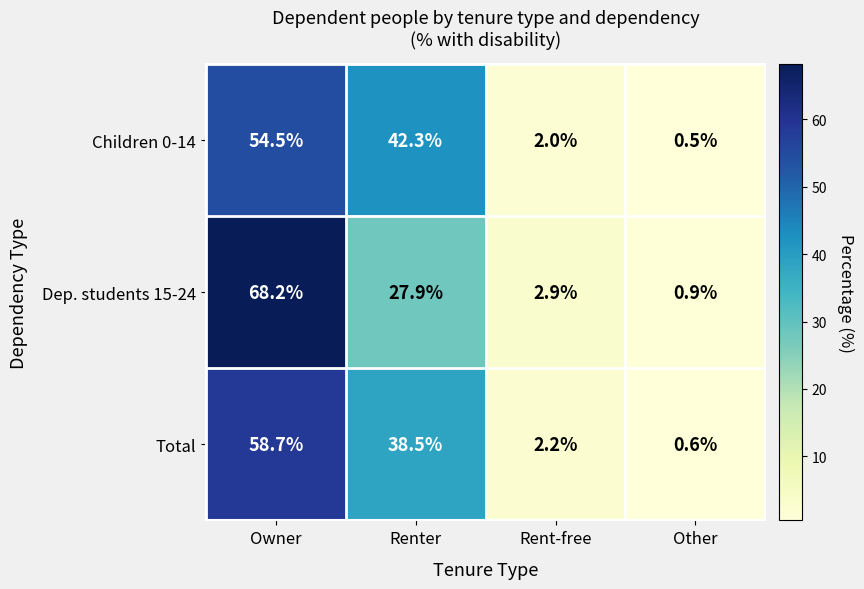

The Total series shows 58.7 at Owner. True or false?

True